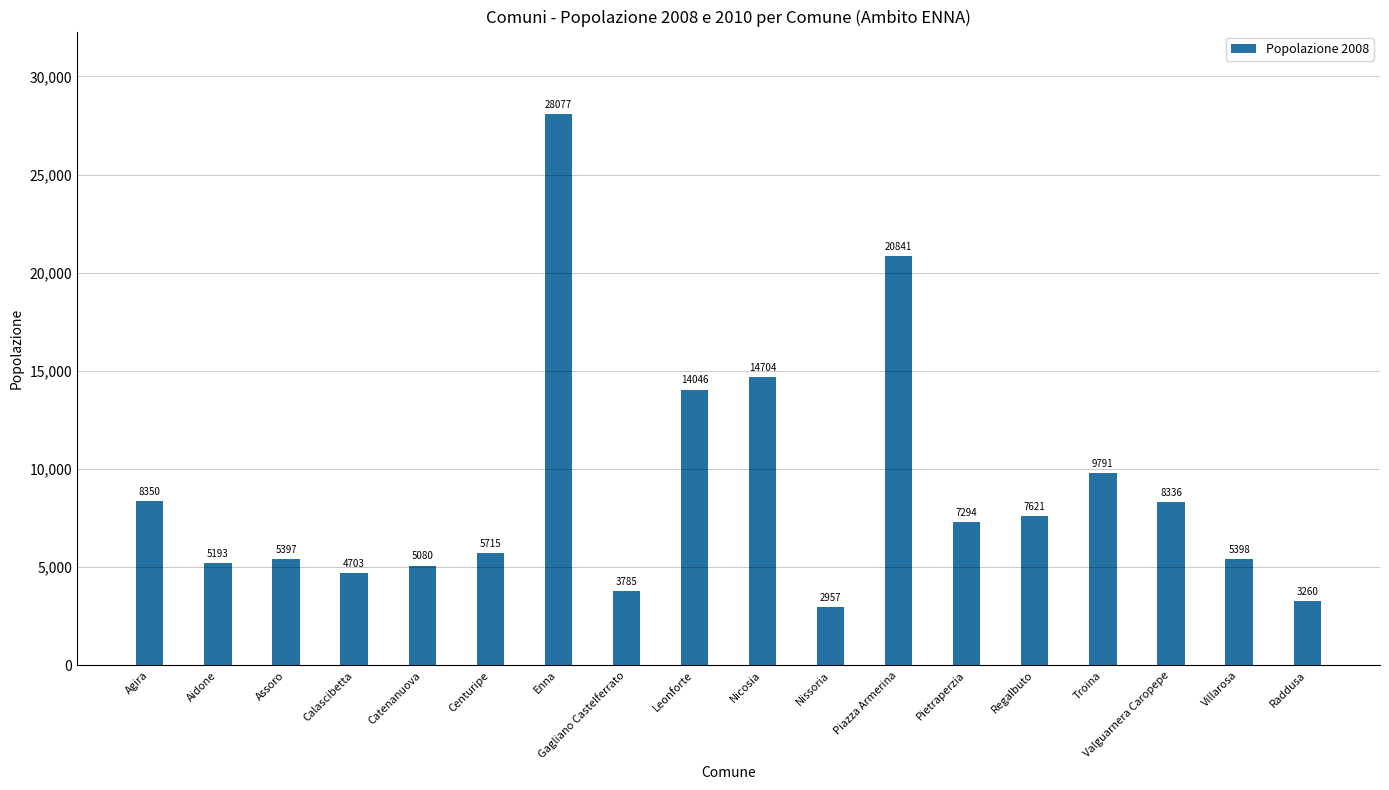

What position from the right is Troina?

4